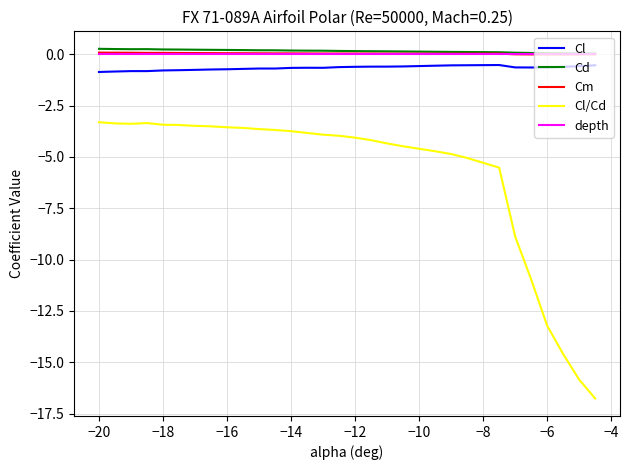

True or false: Cl and Cm intersect in this chart.

False